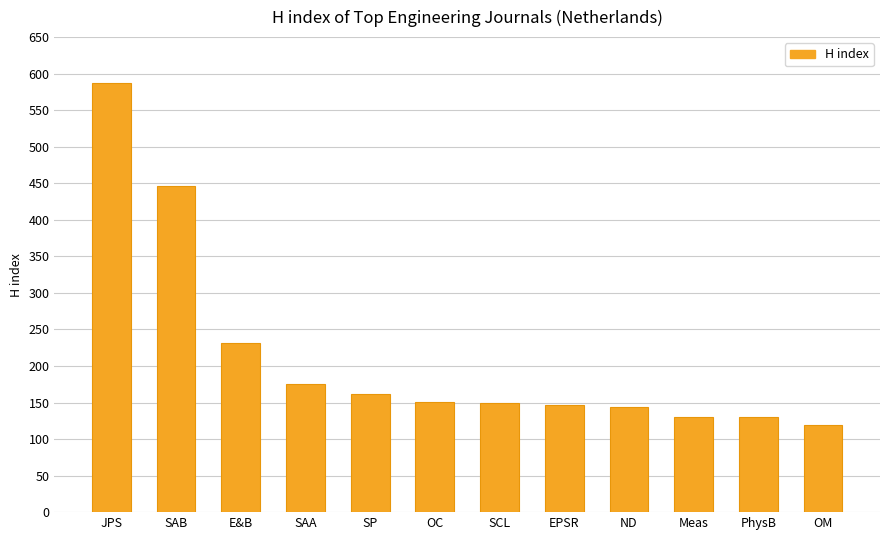

What is the label of the 4th bar from the left?

SAA